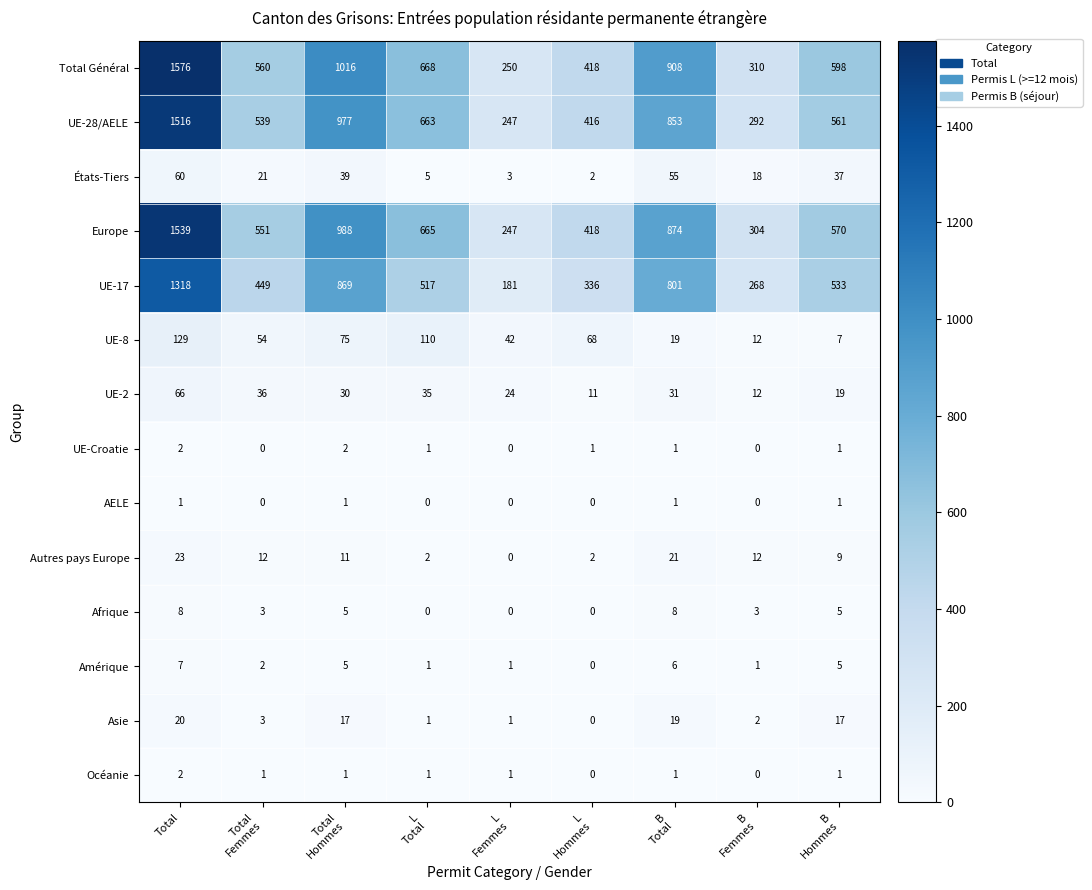

At which label does Europe first exceed 570?

Total